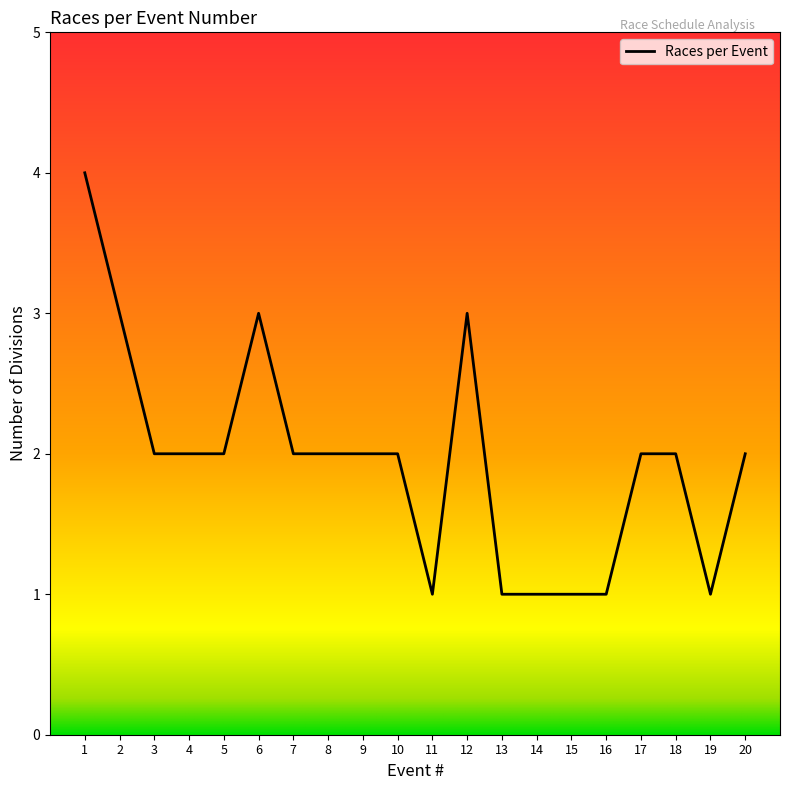

What is the greatest value displayed?

4